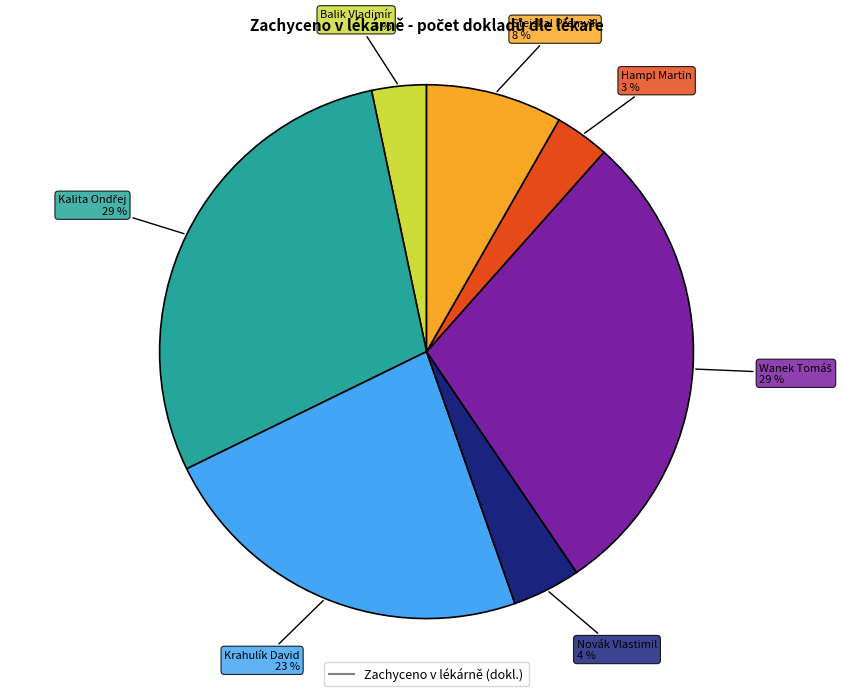

To the nearest percent, what is the average slice percentage?

14%